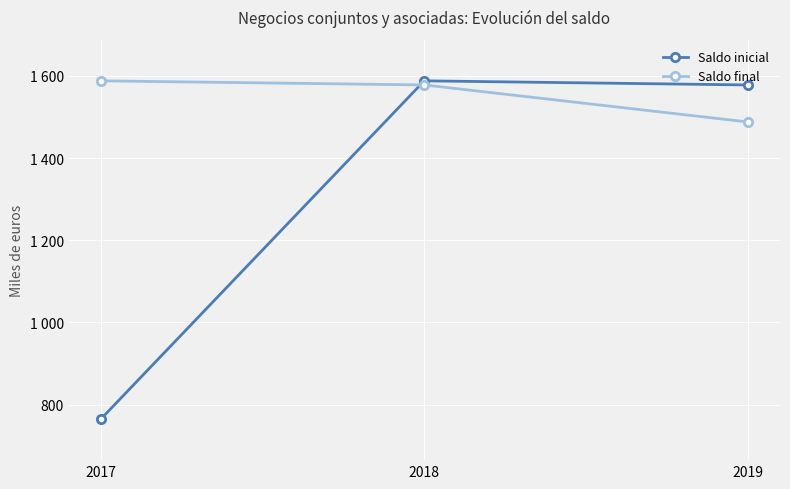

Does the chart have visible grid lines?

Yes